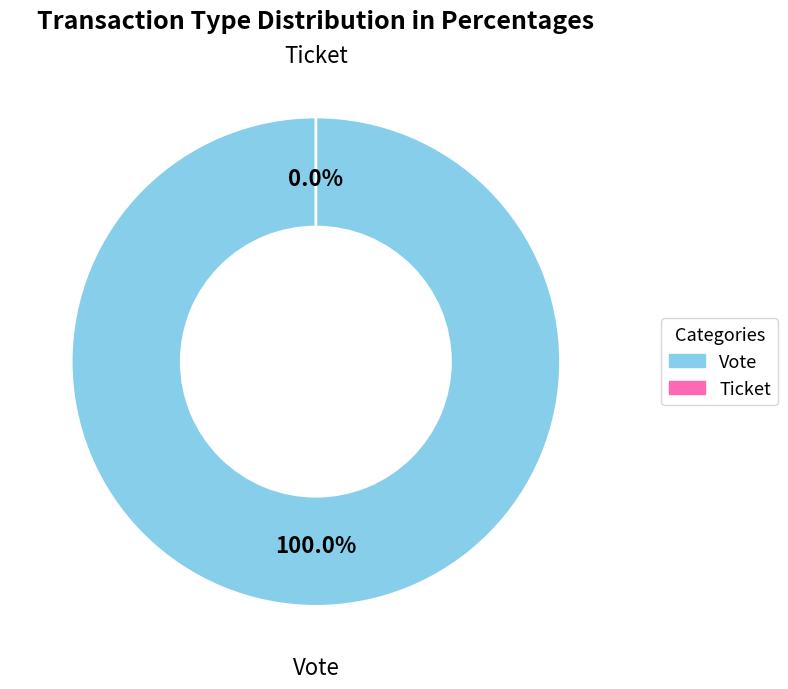

Which category has the biggest portion of the pie?

Vote